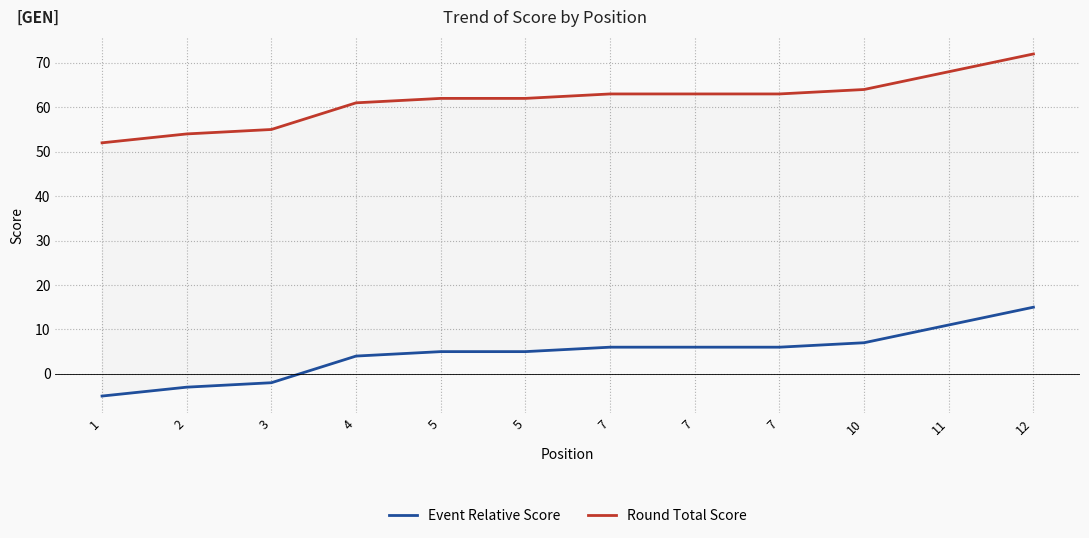

How many lines are shown in the chart?

2